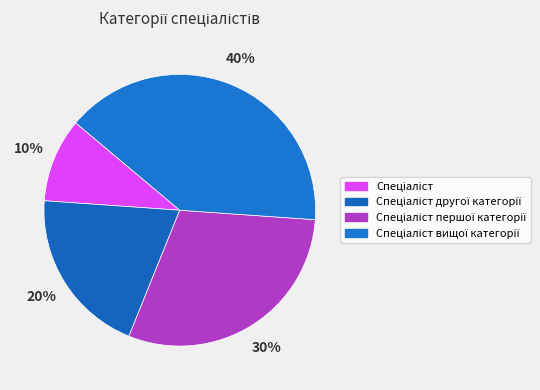

Combined, do Спеціаліст першої категорії and Спеціаліст account for over 50%?

No